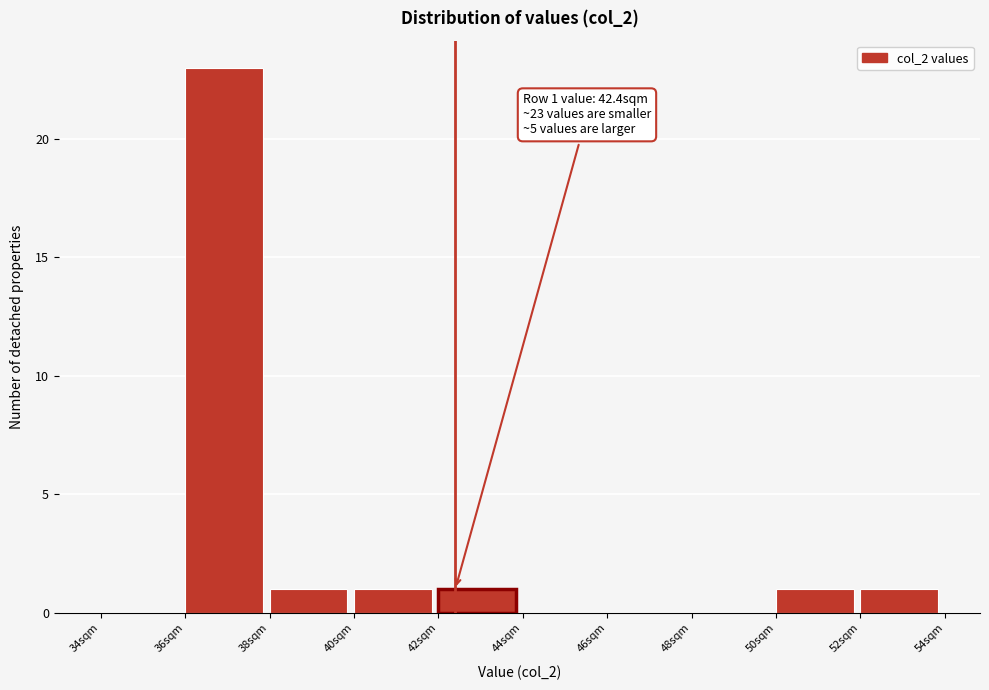

Over which range of the x-axis is the bar tallest?

36 to 38